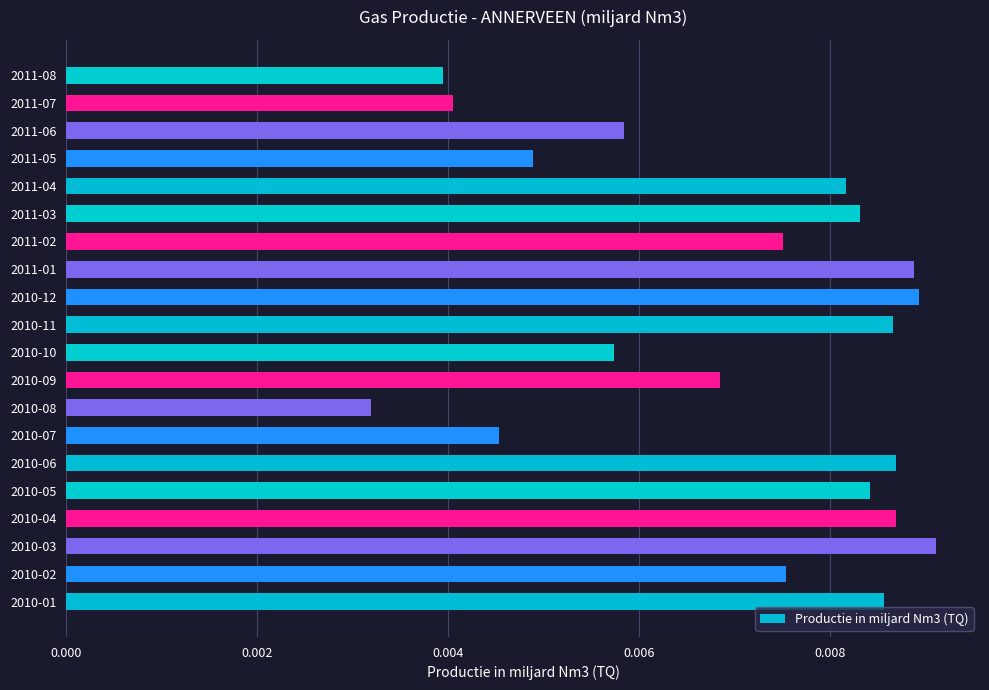

Which category has the lowest value across all series?

2010-08